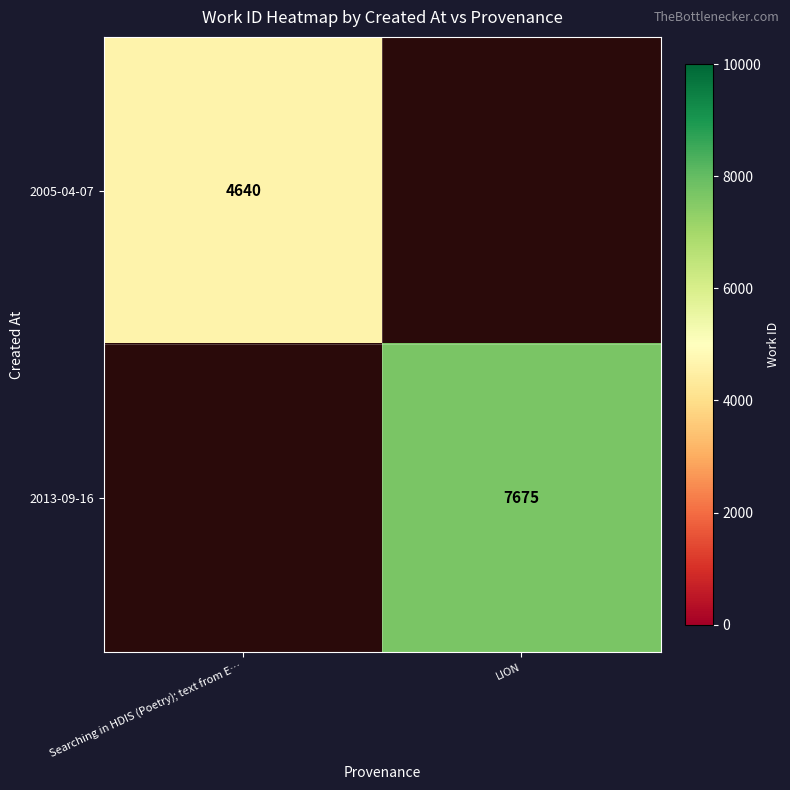

The value of 2005-04-07 at Searching in HDIS (Poetry); text from E… is 2853.8. True or false?

False